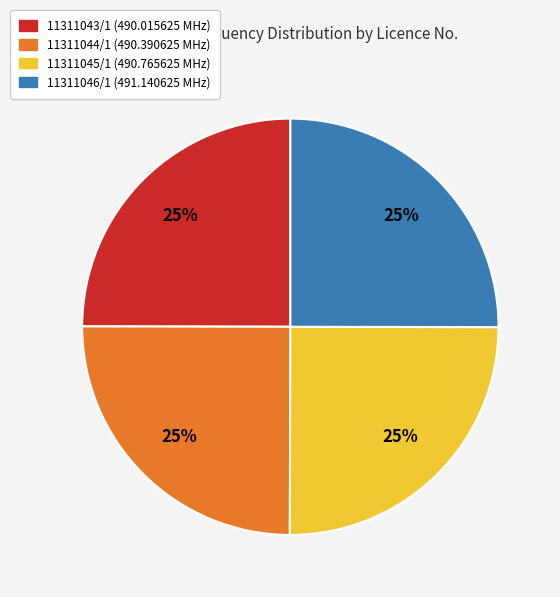

Approximately how many times larger is the value at 11311043/1 compared to 11311046/1?

1.0